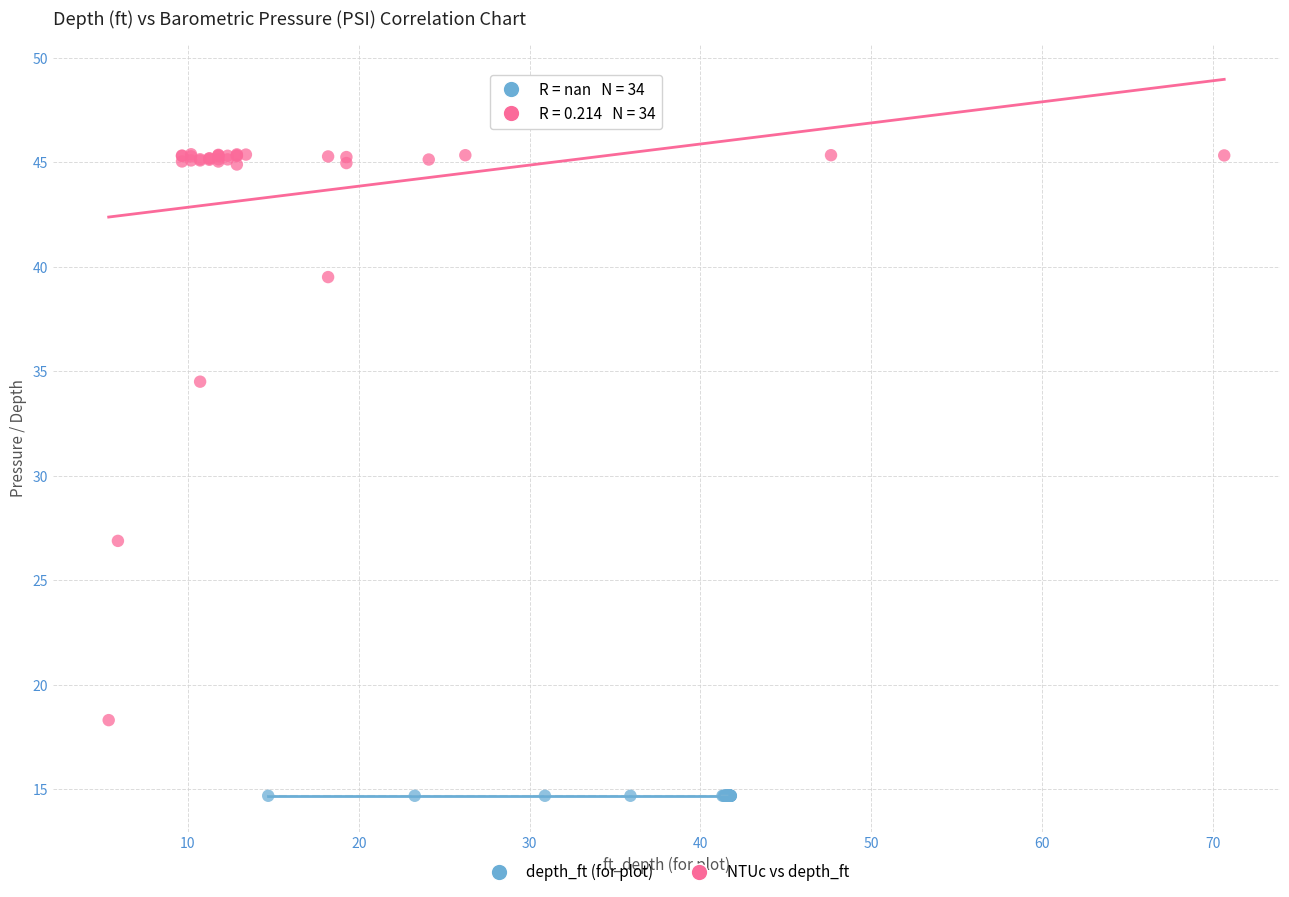

Which series reaches the minimum Y coordinate?

depth_ft (for plot)